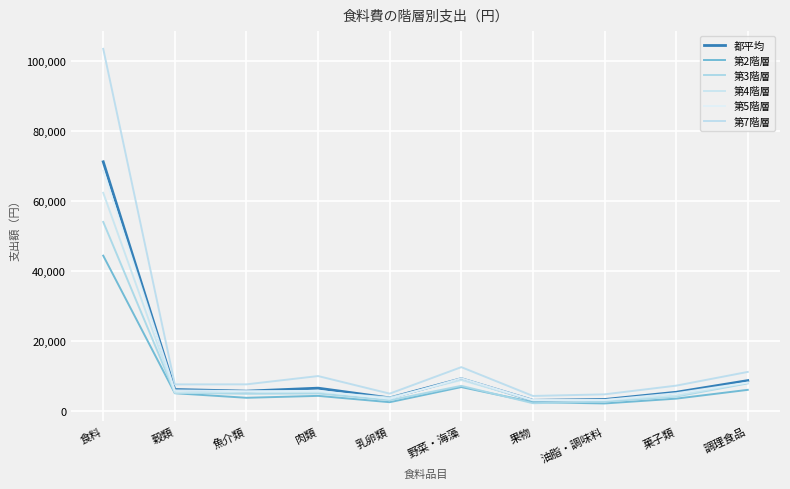

Is the value of 第4階層 at 穀類 greater than the value of 第2階層 at 油脂・調味料?

Yes